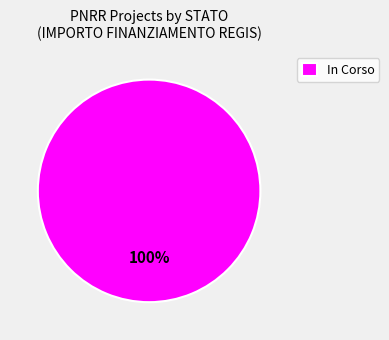

Is it true that In Corso is 94% of the pie?

False